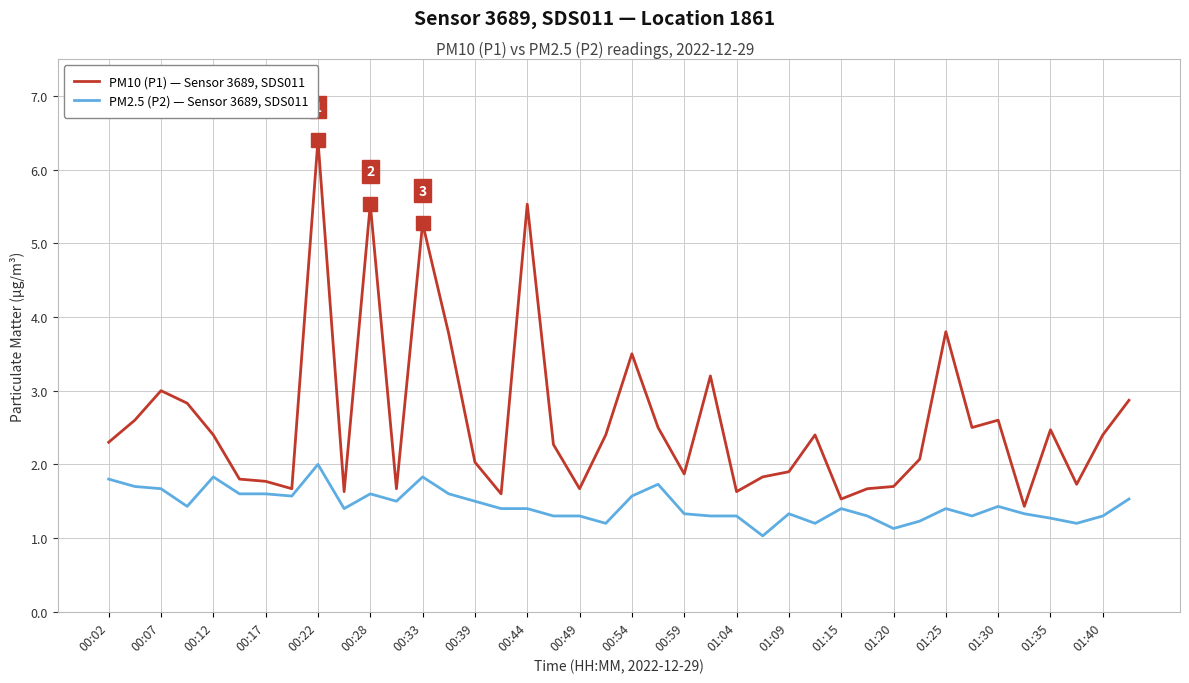

True or false: PM10 (P1) — Sensor 3689, SDS011 and PM2.5 (P2) — Sensor 3689, SDS011 cross at least once.

False